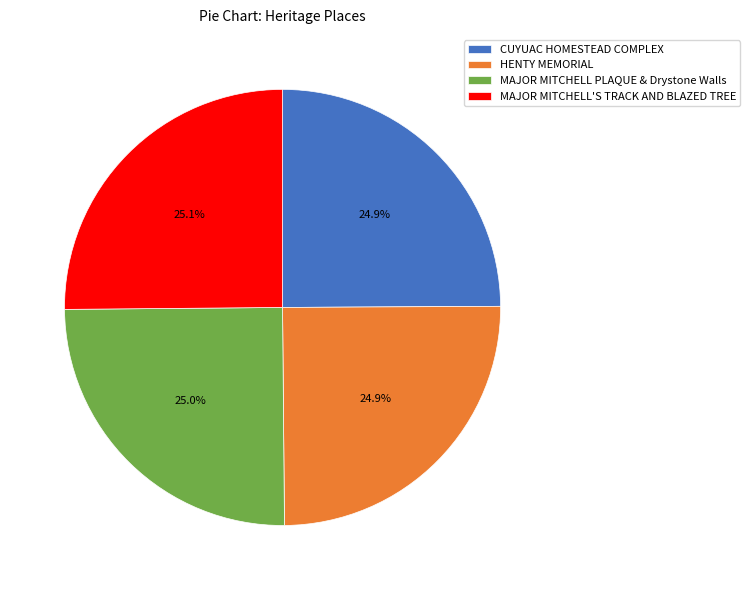

Approximately how many times larger is the value at MAJOR MITCHELL PLAQUE & Drystone Walls compared to HENTY MEMORIAL?

1.0